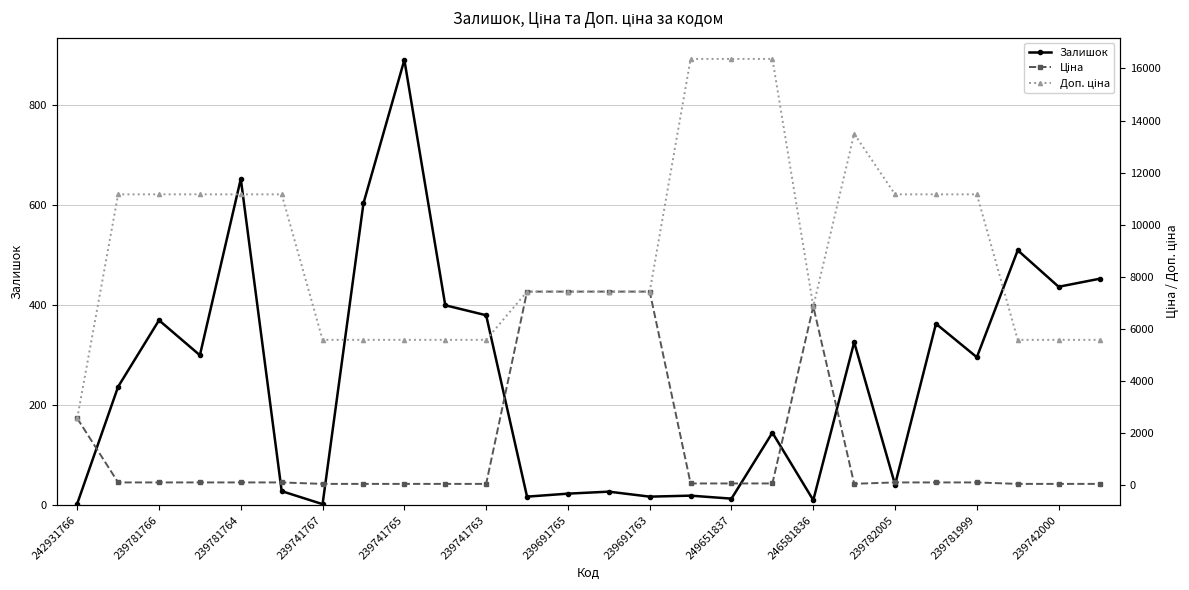

Where is the first local maximum for Залишок?

239781766